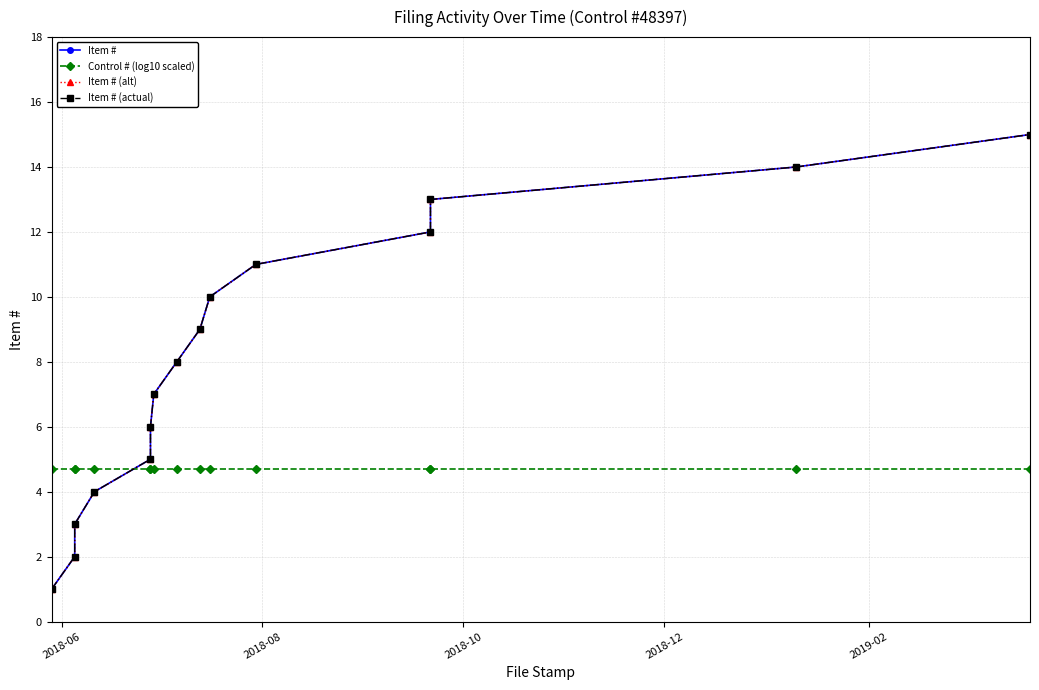

How many distinct data groups are displayed?

4